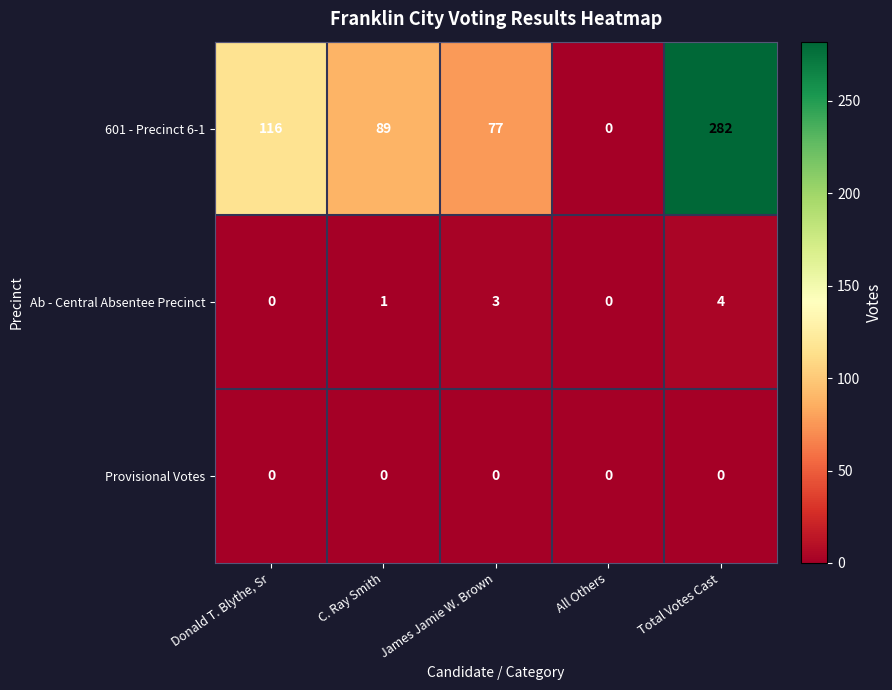

What is the difference between the maximum and minimum values in the 601 - Precinct 6-1 series?

282